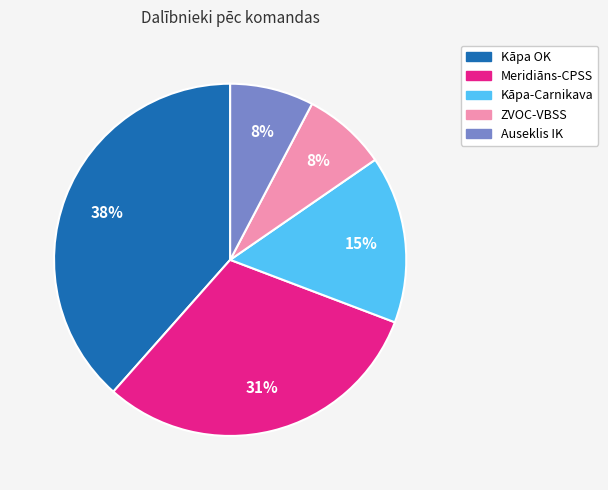

Is it true that Kāpa OK is 25% of the pie?

False